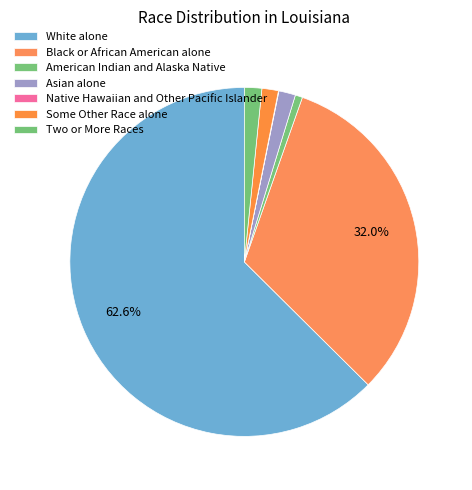

Is it true that Asian alone is 9% of the pie?

False